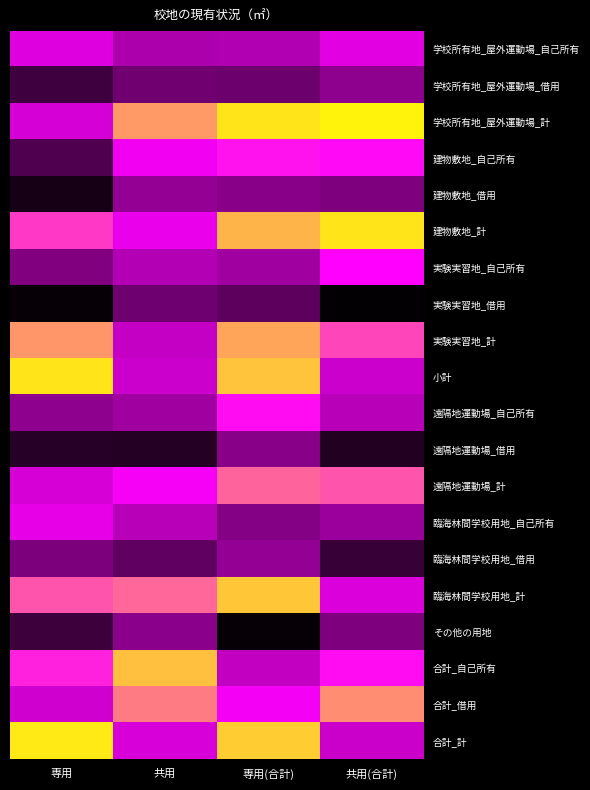

Which series has the largest range (max minus min)?

建物敷地_自己所有